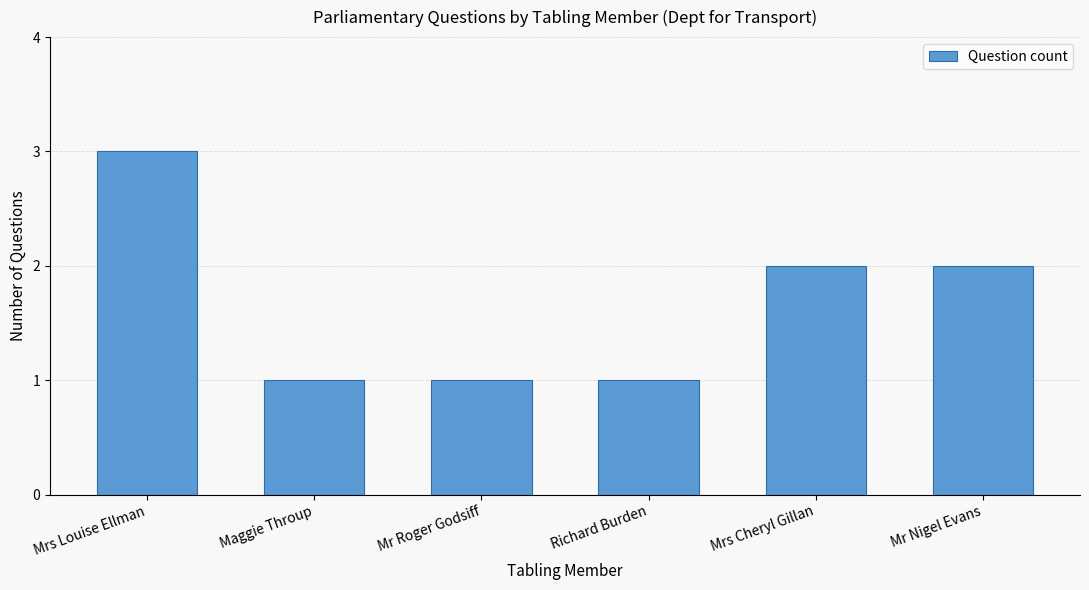

What is the label of the 4th bar from the left?

Richard Burden